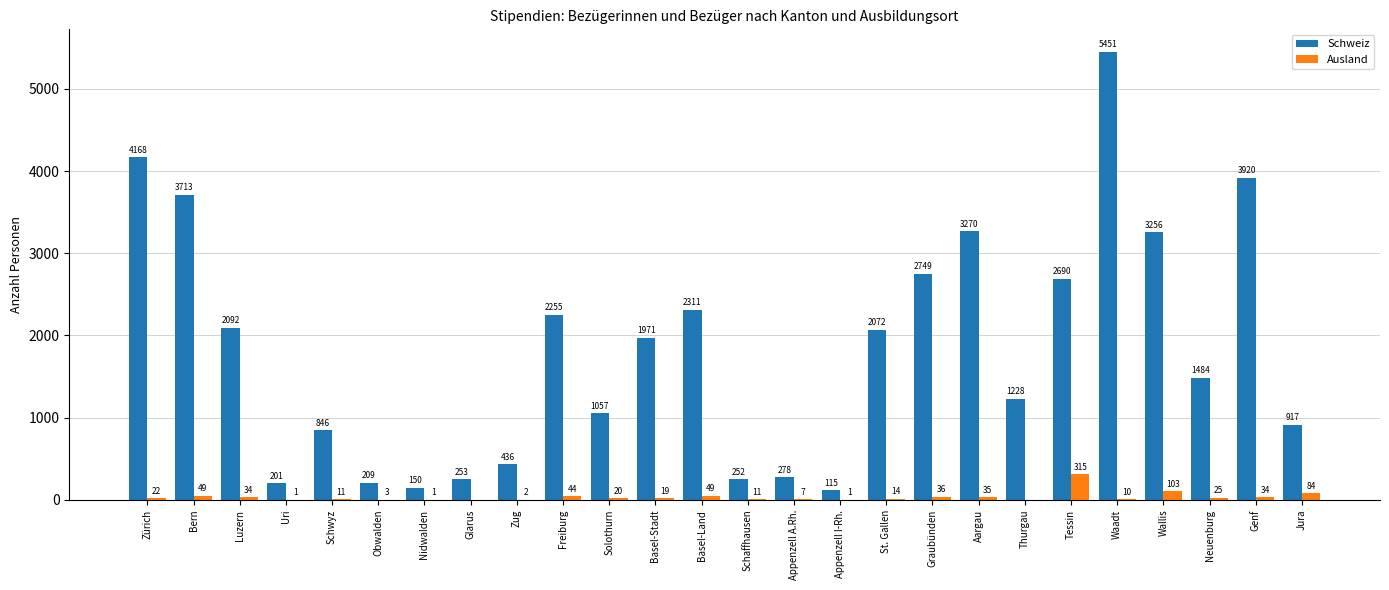

Reading right to left, transcribe all the data shown in this chart.

Schweiz: 917	3920	1484	3256	5451	2690	1228	3270	2749	2072	115	278	252	2311	1971	1057	2255	436	253	150	209	846	201	2092	3713	4168
Ausland: 84	34	25	103	10	315	0	35	36	14	1	7	11	49	19	20	44	2	0	1	3	11	1	34	49	22